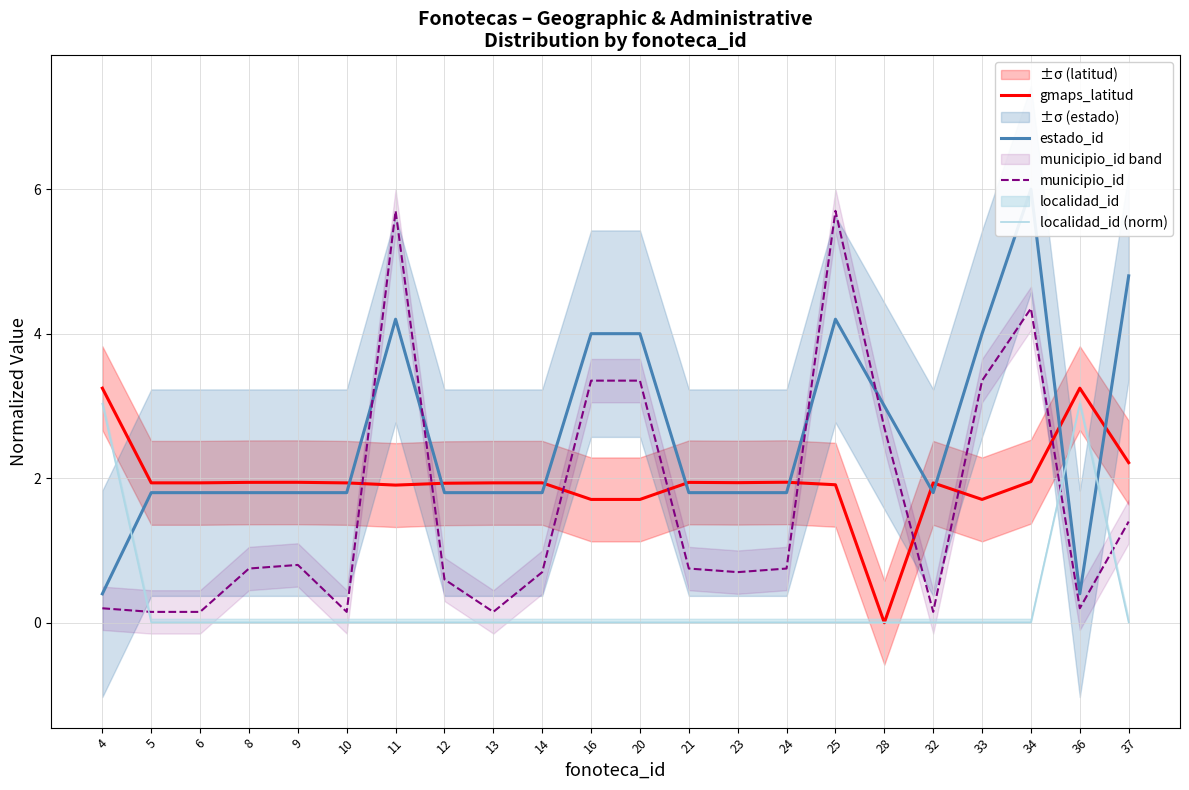

How many times do localidad_id (norm) and municipio_id cross each other?

3